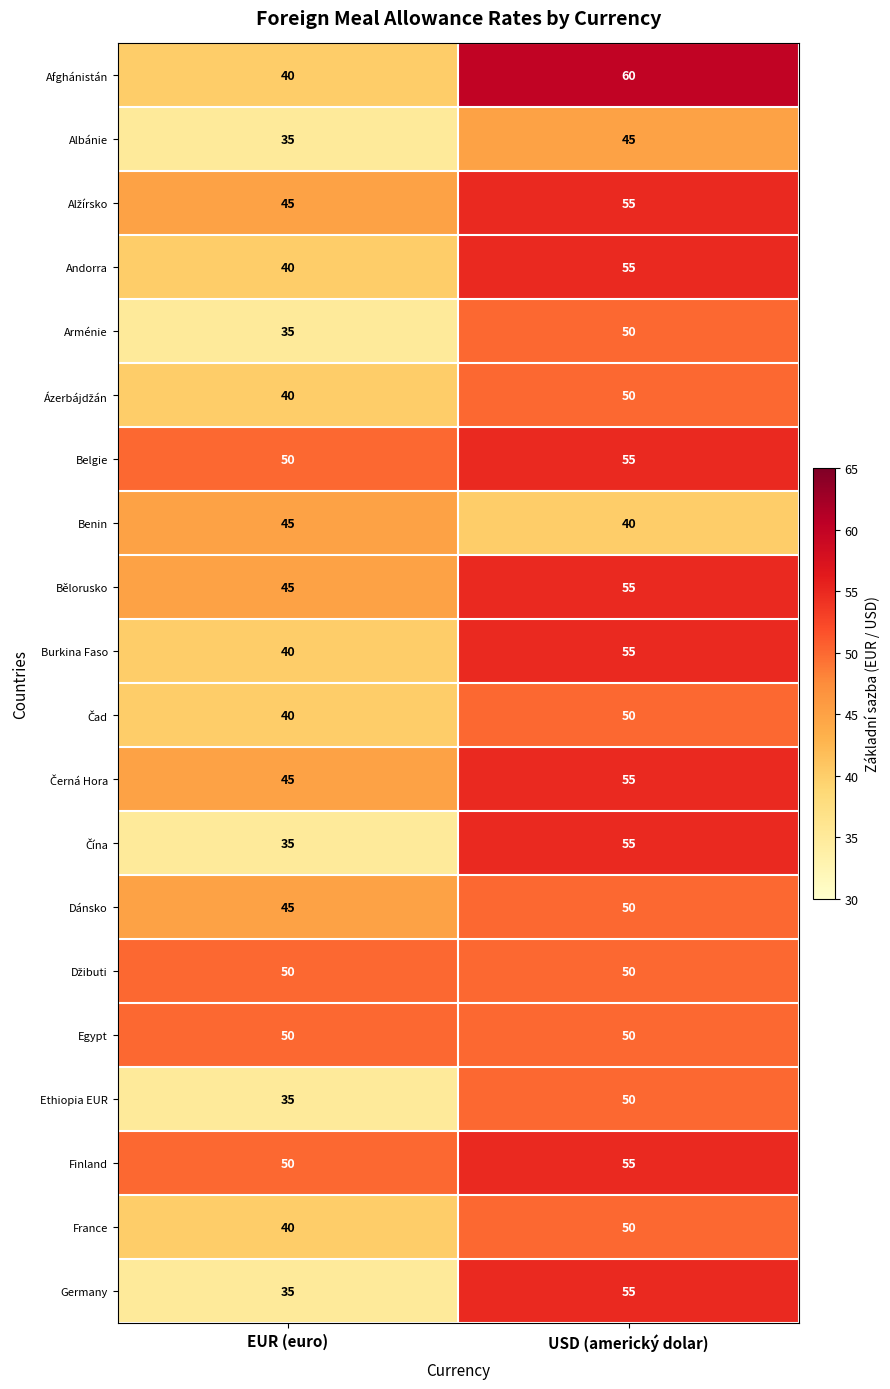

List the labels in order of Afghánistán value, smallest first.

EUR (euro), USD (americký dolar)